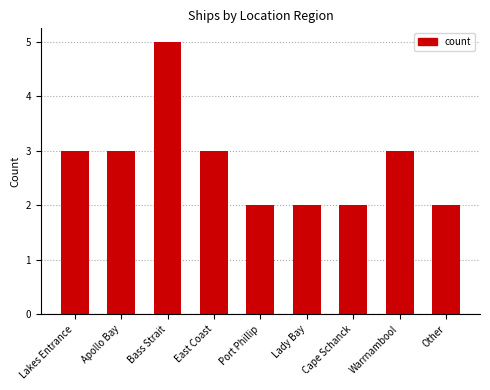

What is the smallest value displayed?

2